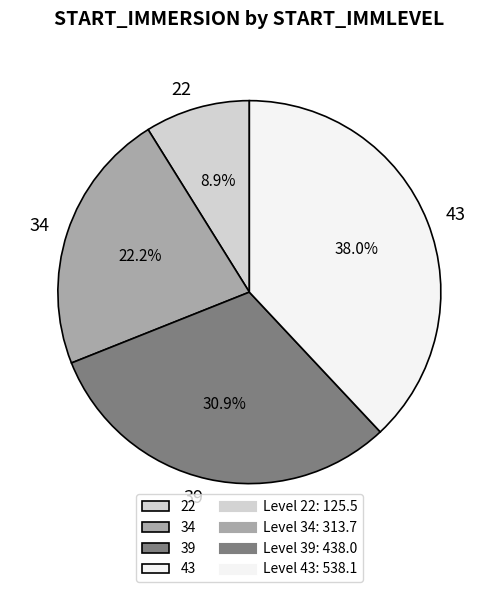

Does any single category account for the majority?

No